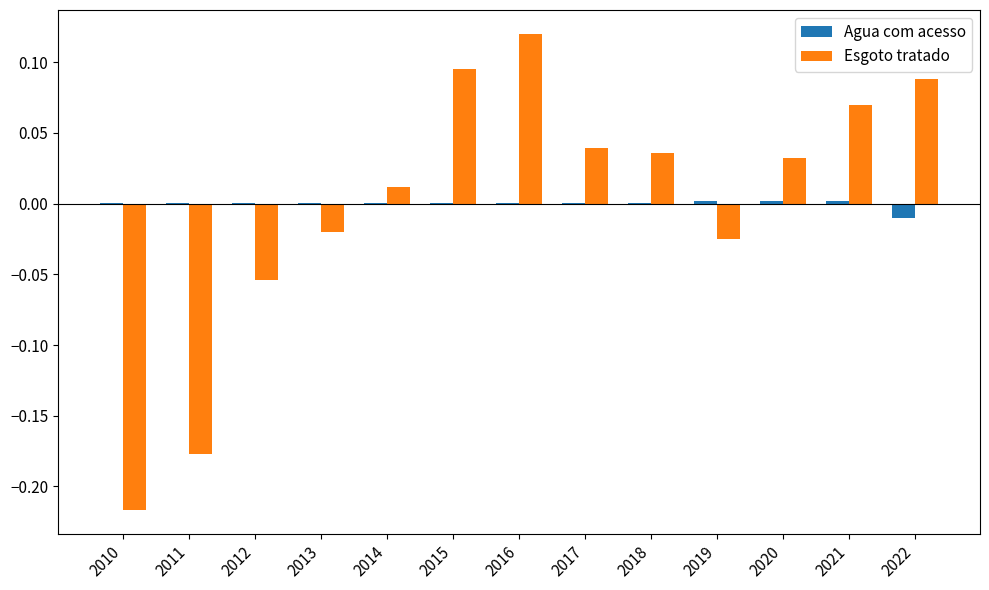

At which label does Esgoto tratado reach its peak?

2016